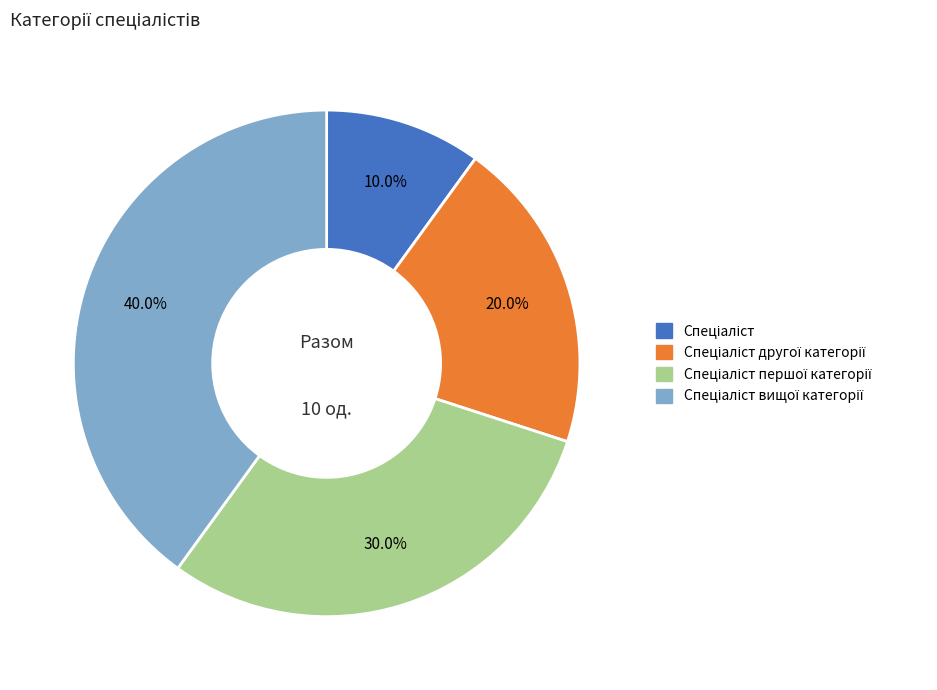

How many slices are in this pie chart?

4